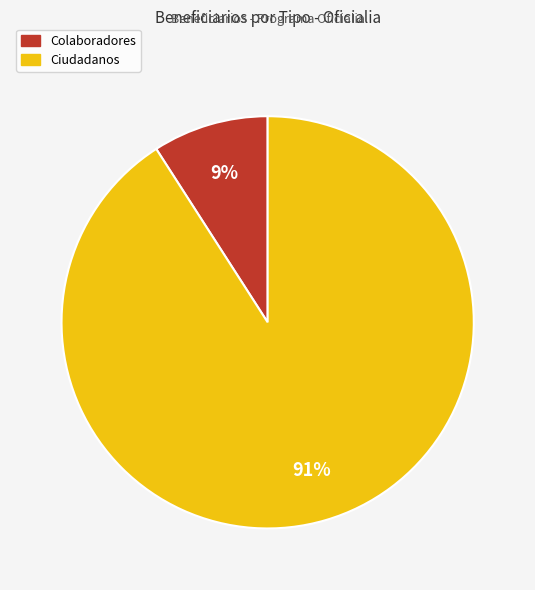

Which category accounts for the majority?

Ciudadanos